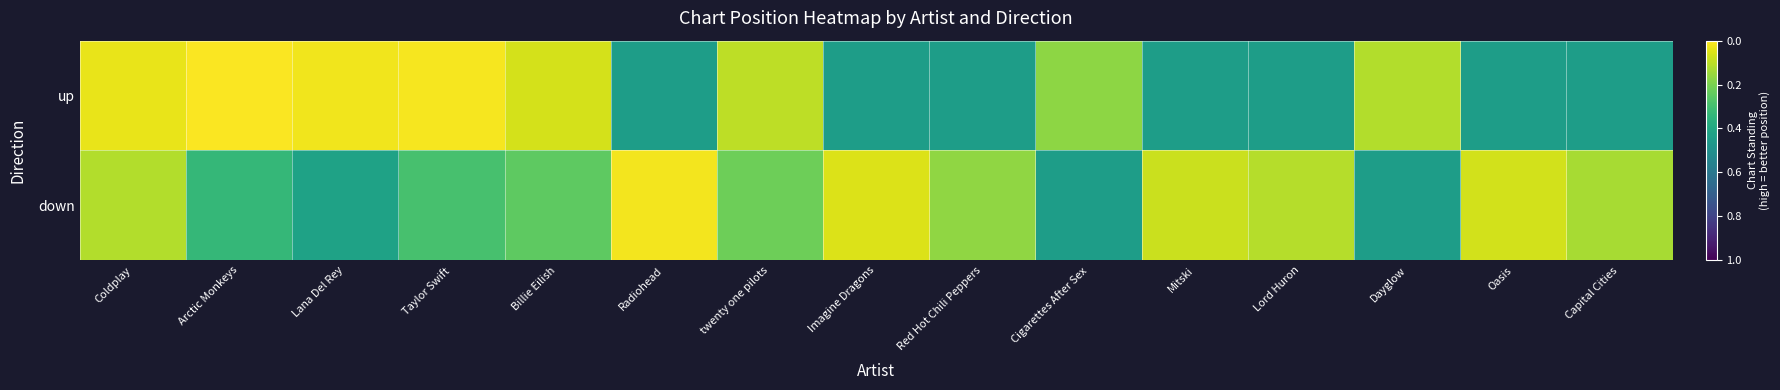

Which category has the lowest value across all series?

Radiohead